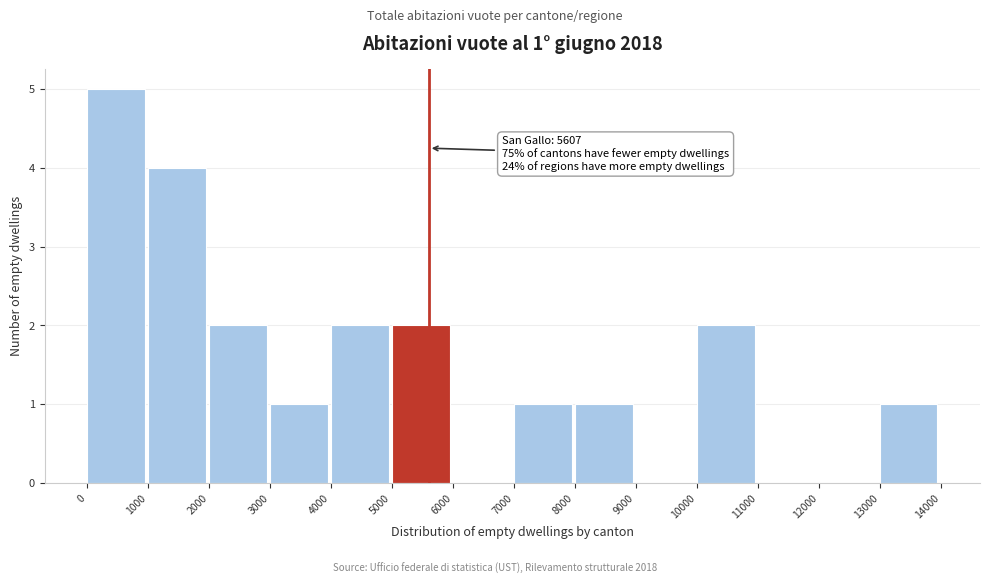

Over which range of the x-axis is the bar tallest?

0 to 1000